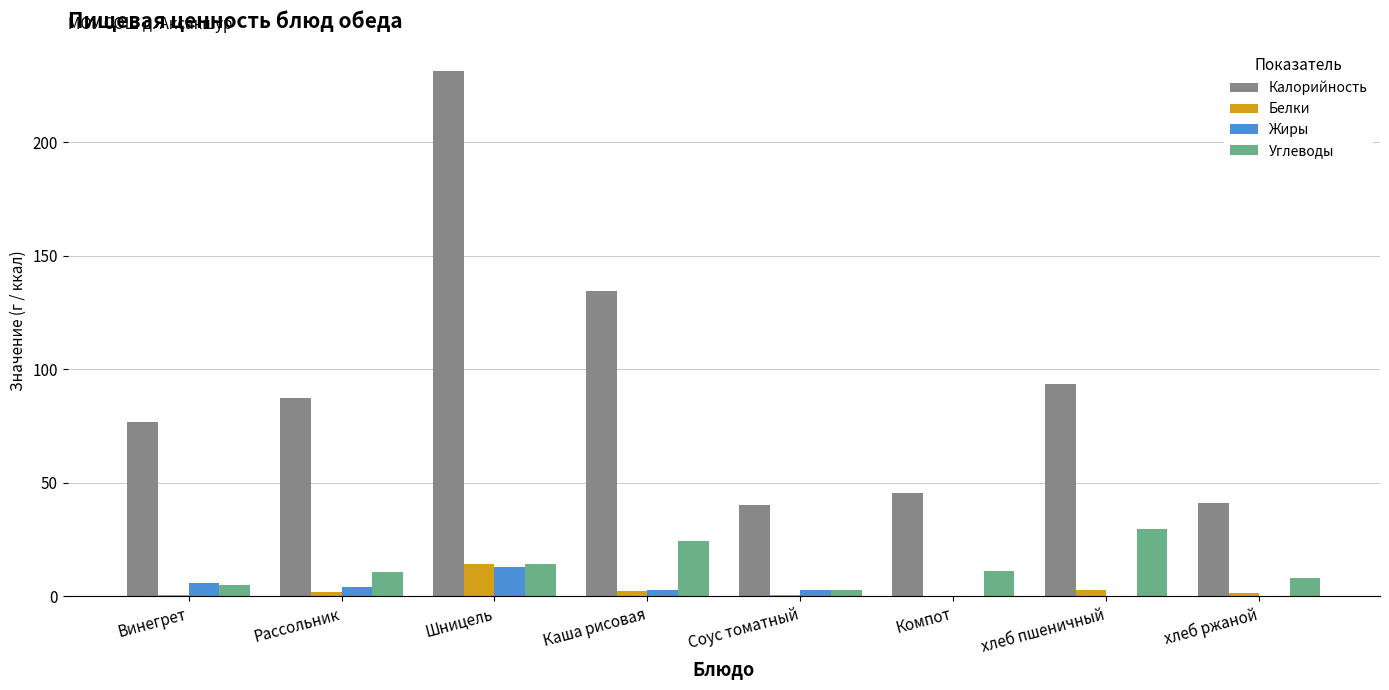

What is the greatest value displayed?

231.5